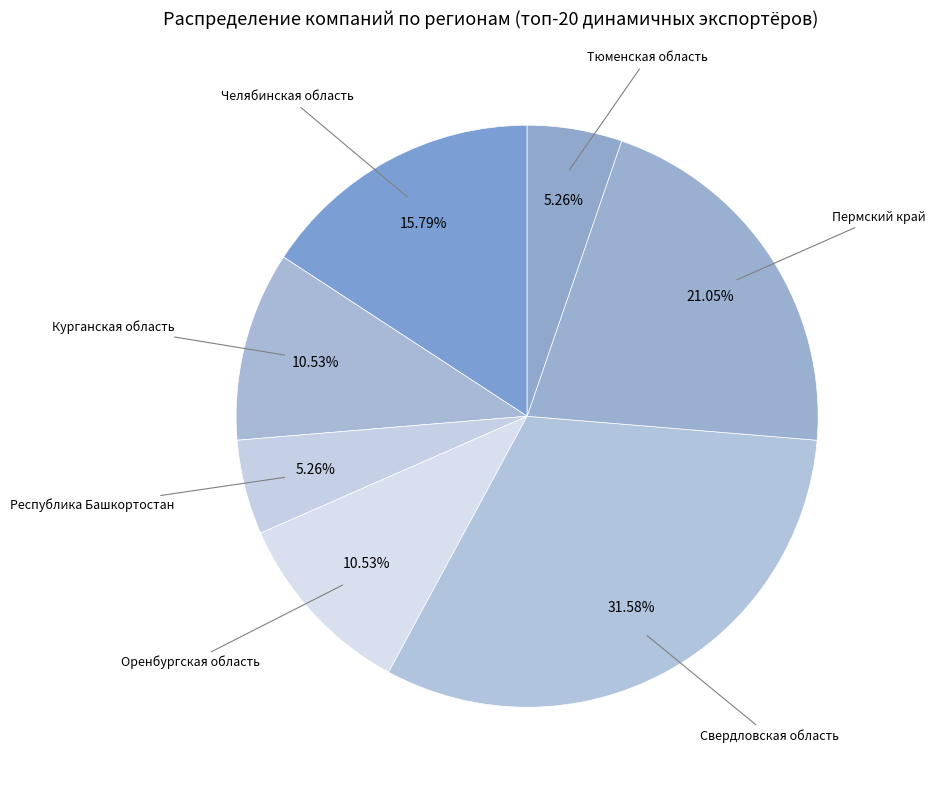

To the nearest percent, what is the difference between the largest and smallest slice percentages?

26%